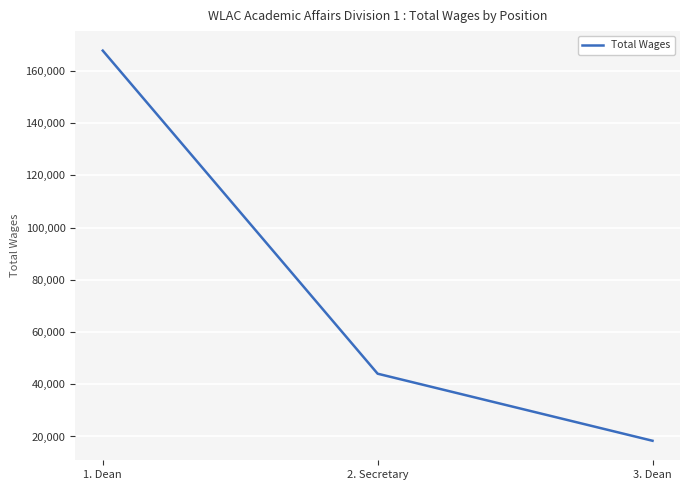

Approximately how many times larger is the value at 3. Dean compared to 2. Secretary?

0.4